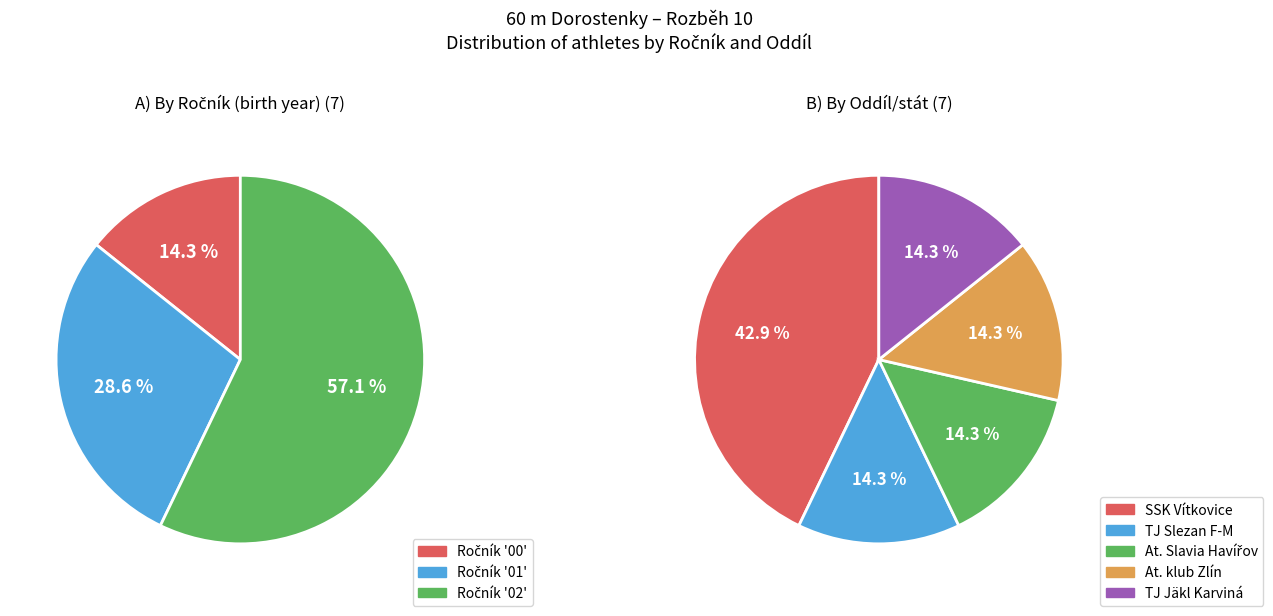

What percentage is the TJ Jäkl Karviná, z. s. slice, to the nearest percent?

14%